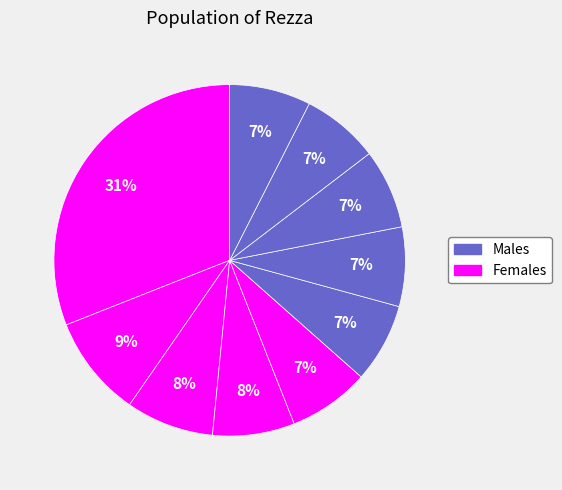

Count the number of slices in the pie.

10